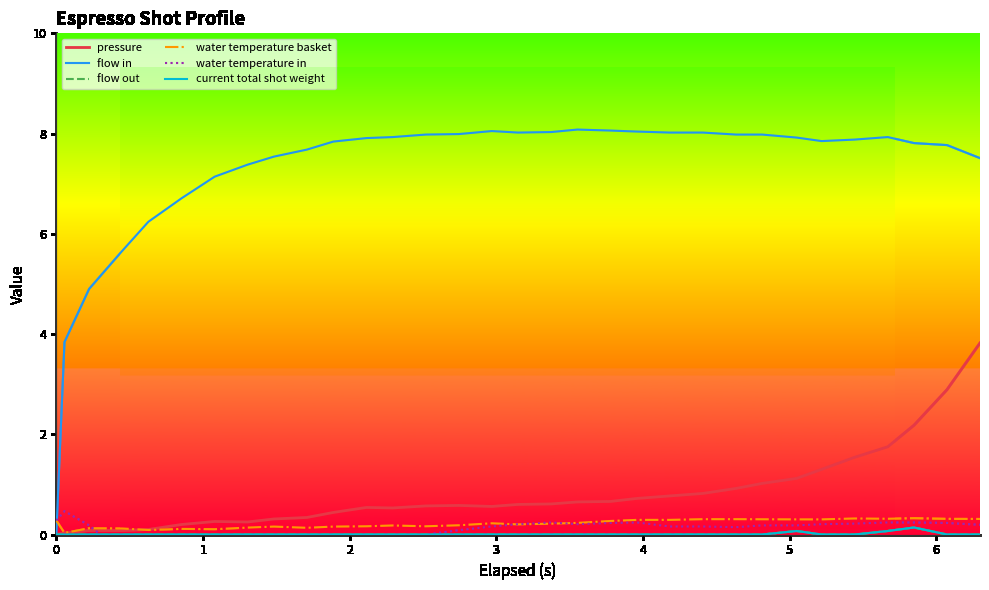

What are all the series names shown in the legend?

pressure, flow in, flow out, water temperature basket, water temperature in, current total shot weight